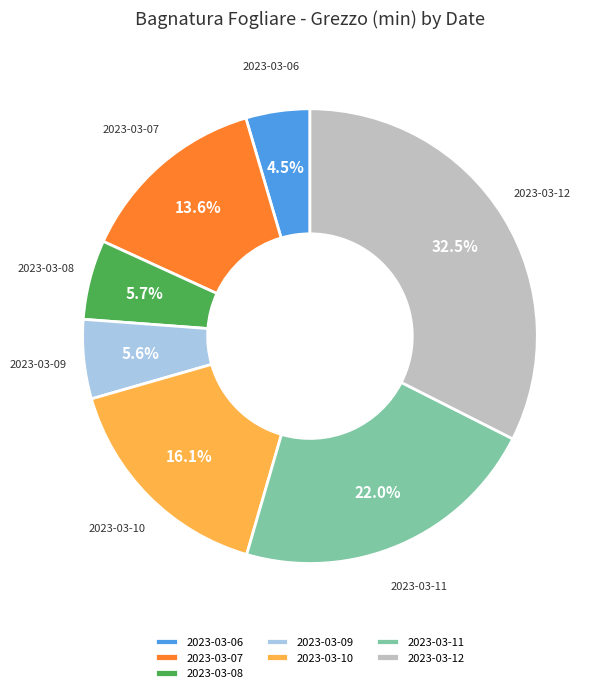

Combined, do 2023-03-07 and 2023-03-09 account for over 50%?

No